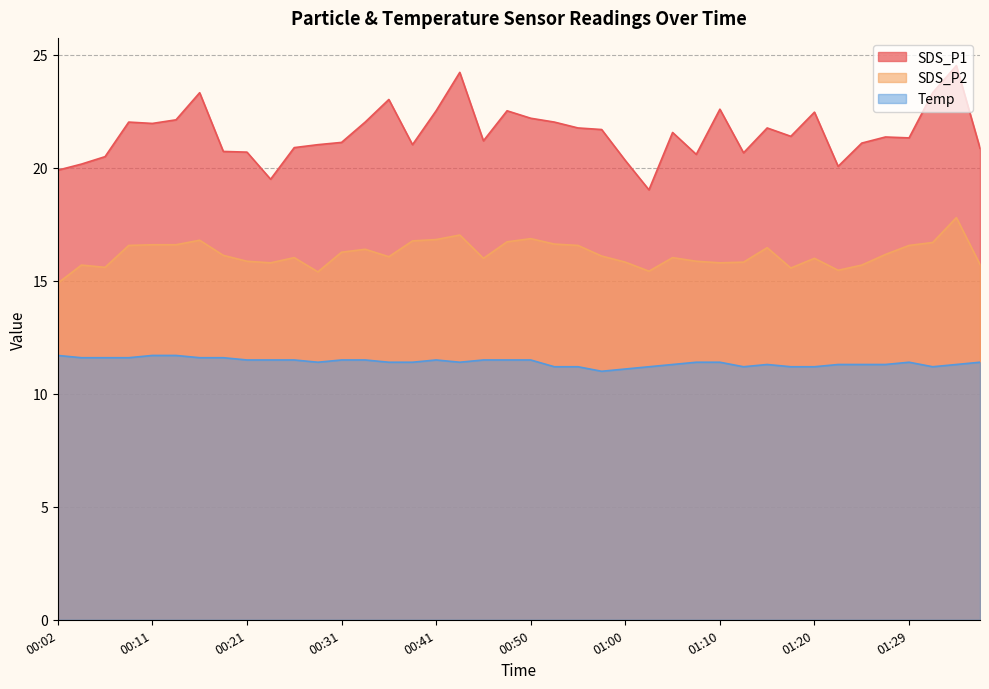

What are all the series names shown in the legend?

SDS_P1, SDS_P2, Temp